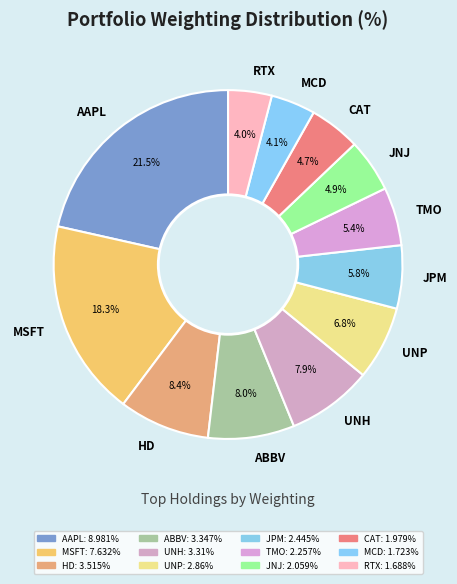

The UNH slice represents 1% of the pie. True or false?

False